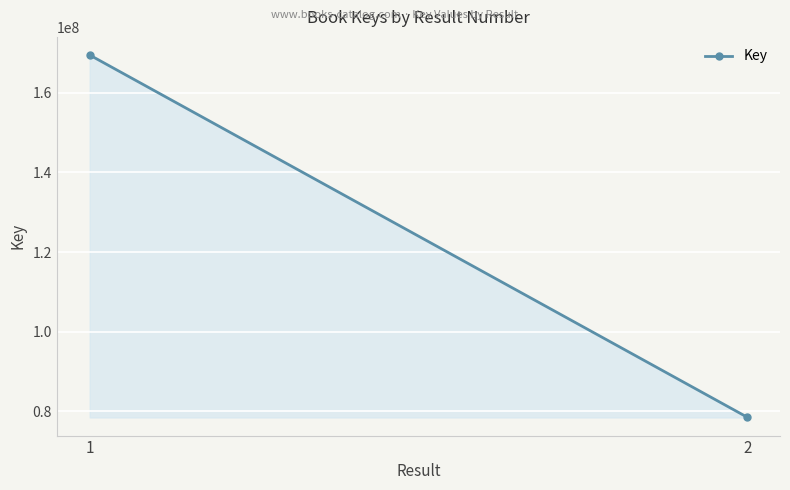

Is it true that the value at 1 is 169521908?

True